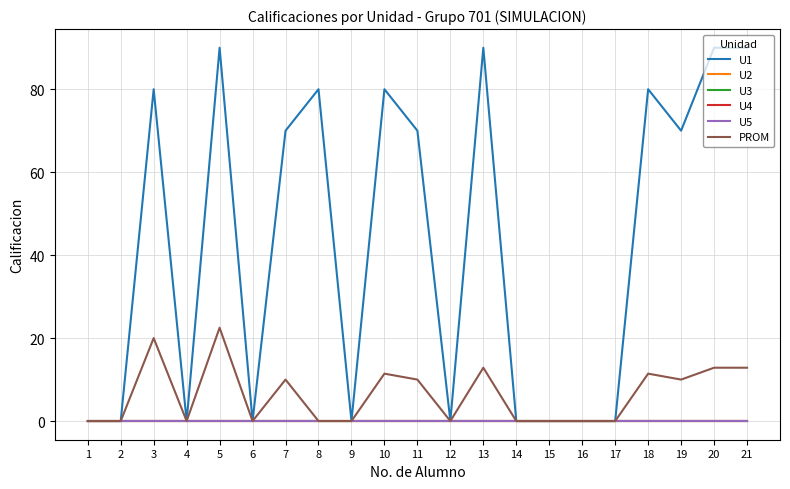

True or false: U4 and U3 intersect in this chart.

False